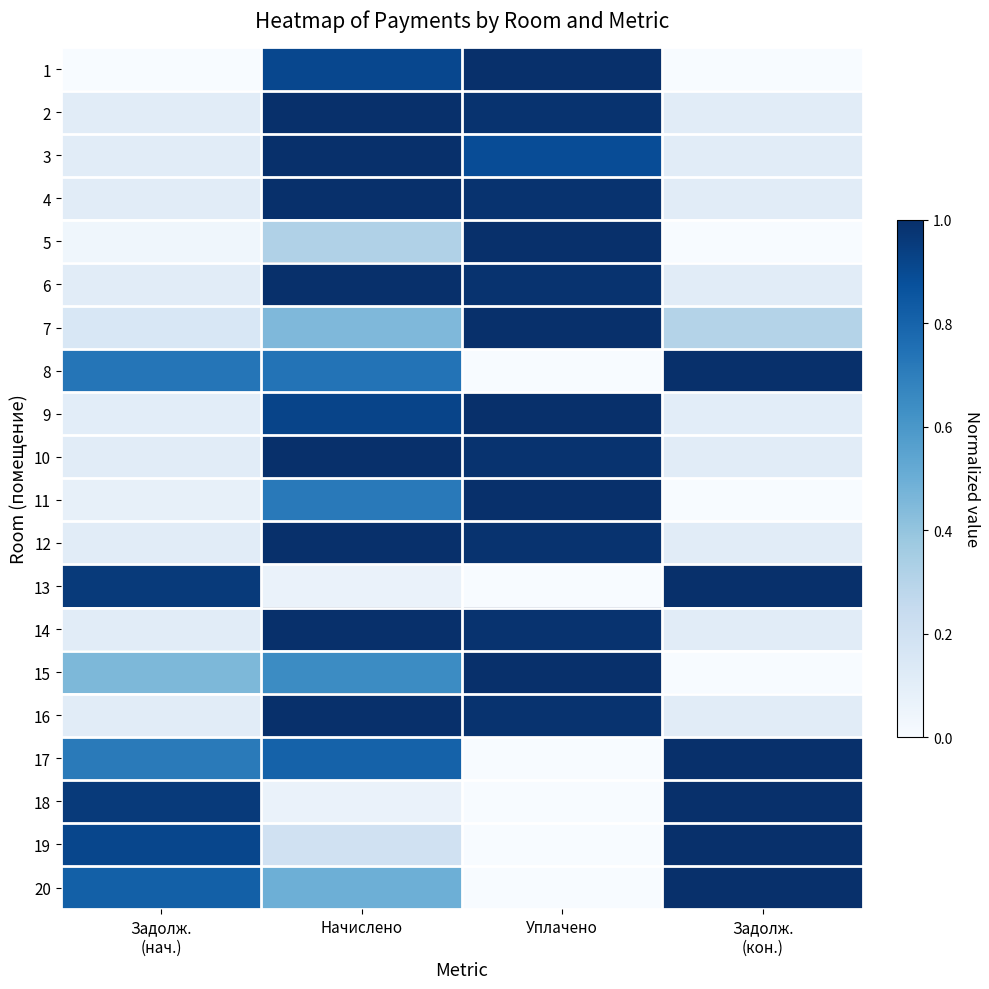

Reading left to right, what are all the values shown in this chart?

1: Задолж.
(нач.)=0.0	Начислено=0.9	Уплачено=1.0	Задолж.
(кон.)=0.0
2: Задолж.
(нач.)=0.1	Начислено=1.0	Уплачено=1.0	Задолж.
(кон.)=0.1
3: Задолж.
(нач.)=0.1	Начислено=1.0	Уплачено=0.9	Задолж.
(кон.)=0.1
4: Задолж.
(нач.)=0.1	Начислено=1.0	Уплачено=1.0	Задолж.
(кон.)=0.1
5: Задолж.
(нач.)=0.0	Начислено=0.3	Уплачено=1.0	Задолж.
(кон.)=0.0
6: Задолж.
(нач.)=0.1	Начислено=1.0	Уплачено=1.0	Задолж.
(кон.)=0.1
7: Задолж.
(нач.)=0.2	Начислено=0.5	Уплачено=1.0	Задолж.
(кон.)=0.3
8: Задолж.
(нач.)=0.7	Начислено=0.7	Уплачено=0.0	Задолж.
(кон.)=1.0
9: Задолж.
(нач.)=0.1	Начислено=0.9	Уплачено=1.0	Задолж.
(кон.)=0.1
10: Задолж.
(нач.)=0.1	Начислено=1.0	Уплачено=1.0	Задолж.
(кон.)=0.1
11: Задолж.
(нач.)=0.1	Начислено=0.7	Уплачено=1.0	Задолж.
(кон.)=0.0
12: Задолж.
(нач.)=0.1	Начислено=1.0	Уплачено=1.0	Задолж.
(кон.)=0.1
13: Задолж.
(нач.)=1.0	Начислено=0.1	Уплачено=0.0	Задолж.
(кон.)=1.0
14: Задолж.
(нач.)=0.1	Начислено=1.0	Уплачено=1.0	Задолж.
(кон.)=0.1
15: Задолж.
(нач.)=0.5	Начислено=0.6	Уплачено=1.0	Задолж.
(кон.)=0.0
16: Задолж.
(нач.)=0.1	Начислено=1.0	Уплачено=1.0	Задолж.
(кон.)=0.1
17: Задолж.
(нач.)=0.7	Начислено=0.8	Уплачено=0.0	Задолж.
(кон.)=1.0
18: Задолж.
(нач.)=1.0	Начислено=0.1	Уплачено=0.0	Задолж.
(кон.)=1.0
19: Задолж.
(нач.)=0.9	Начислено=0.2	Уплачено=0.0	Задолж.
(кон.)=1.0
20: Задолж.
(нач.)=0.8	Начислено=0.5	Уплачено=0.0	Задолж.
(кон.)=1.0